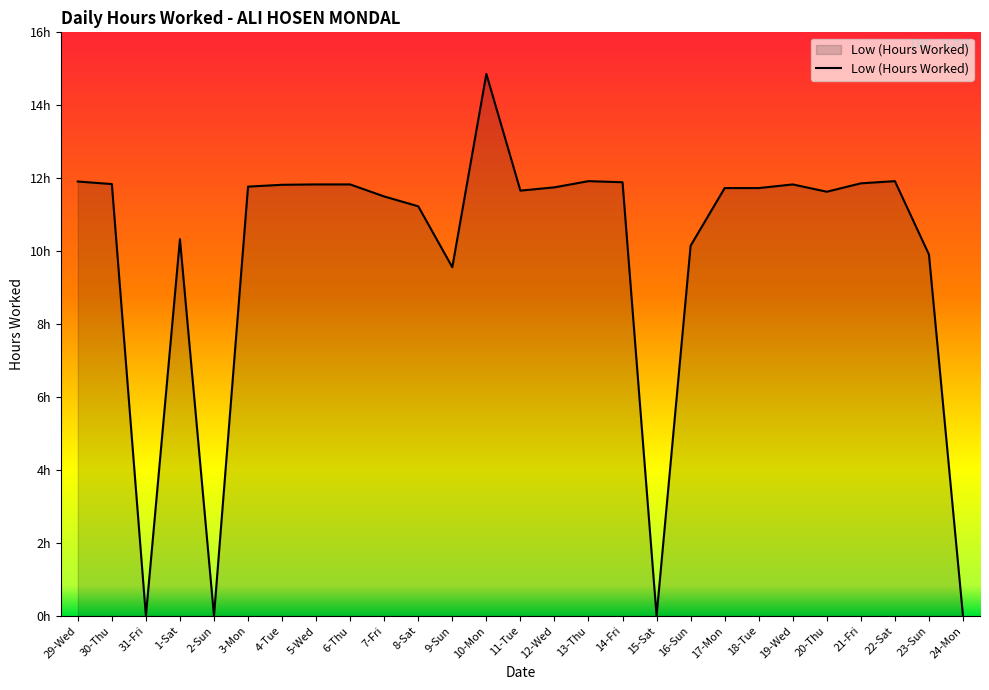

What is the difference between the second highest and second lowest values?

11.9